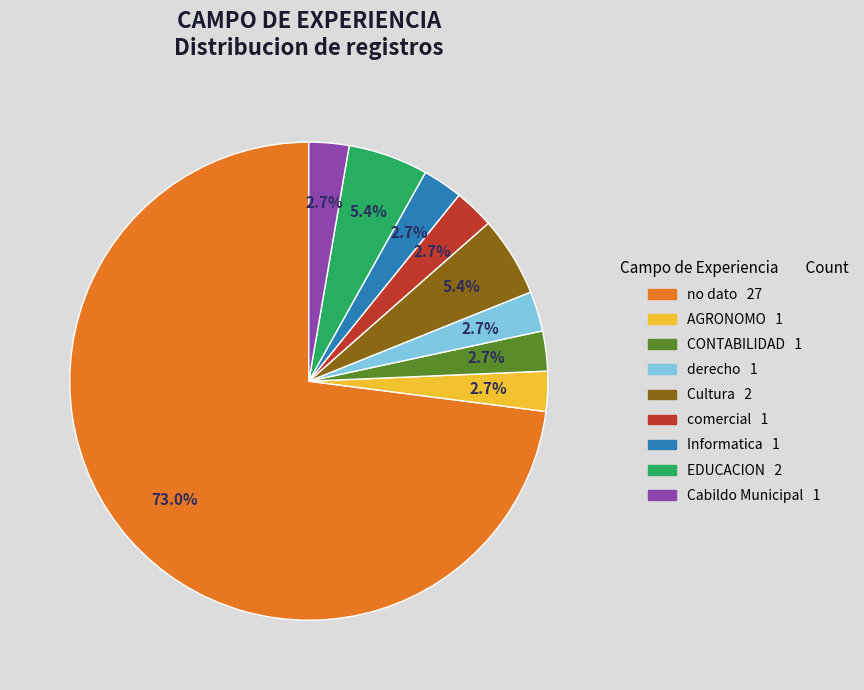

Is the sum of EDUCACION and CONTABILIDAD greater than half?

No